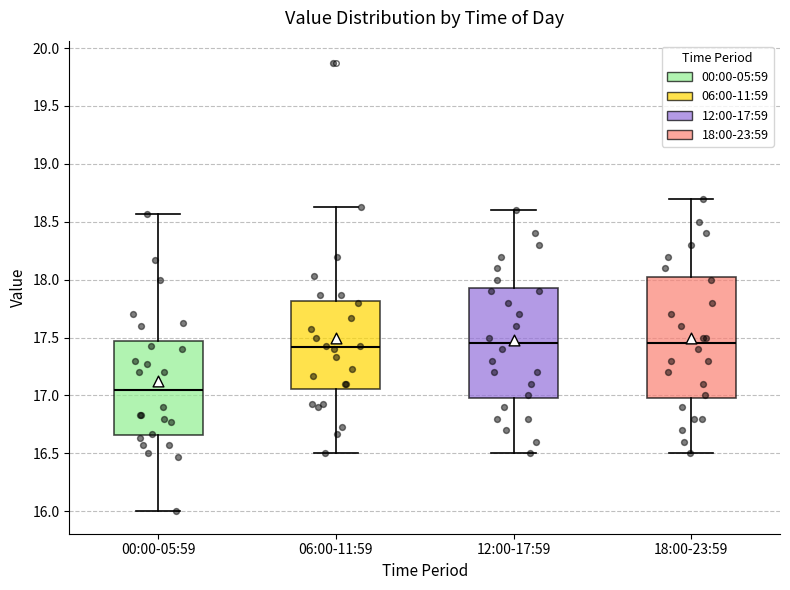

Which box has the lowest median line?

00:00-05:59